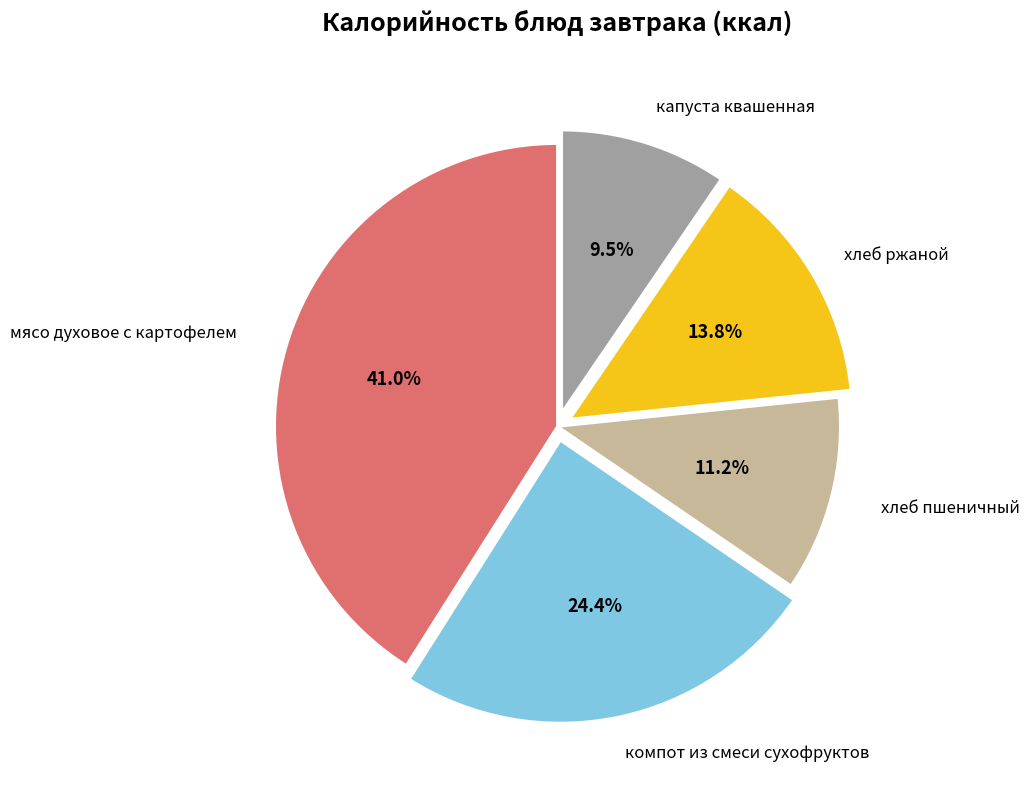

To the nearest percent, what is the difference between the хлеб ржаной and компот из смеси сухофруктов slice percentages?

11%